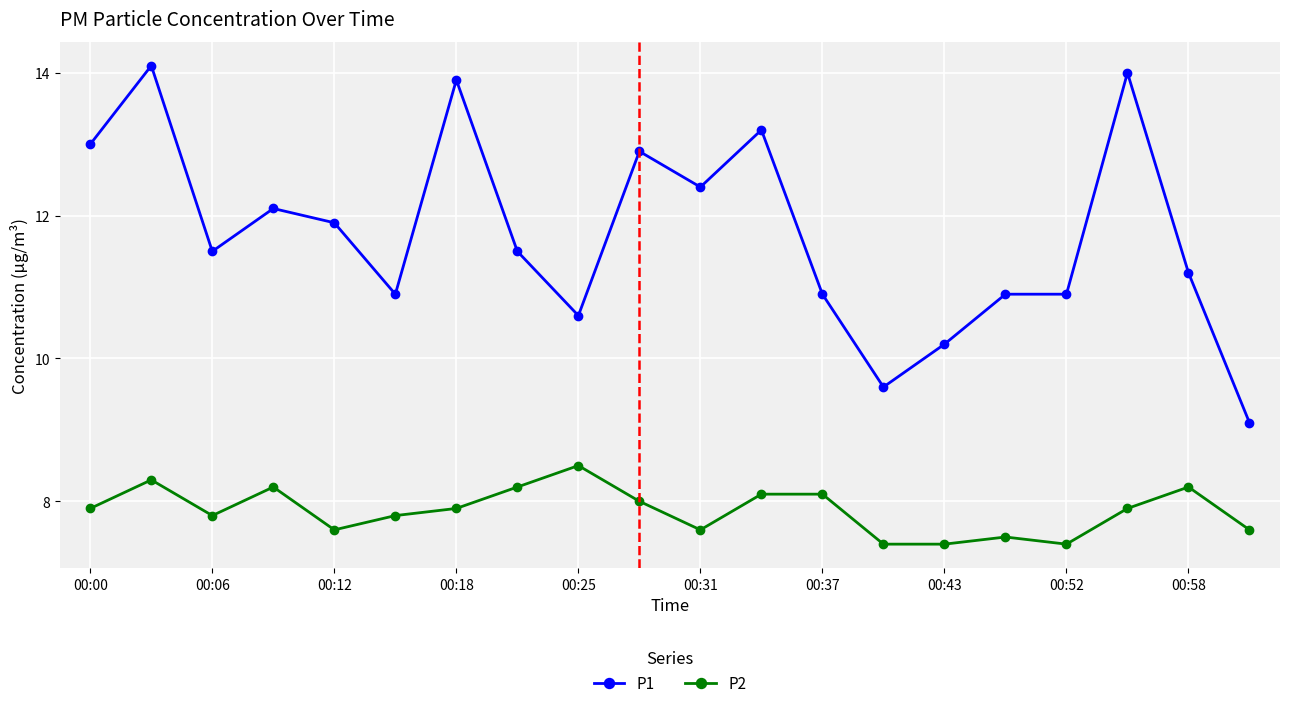

Which series has the largest range (max minus min)?

P1